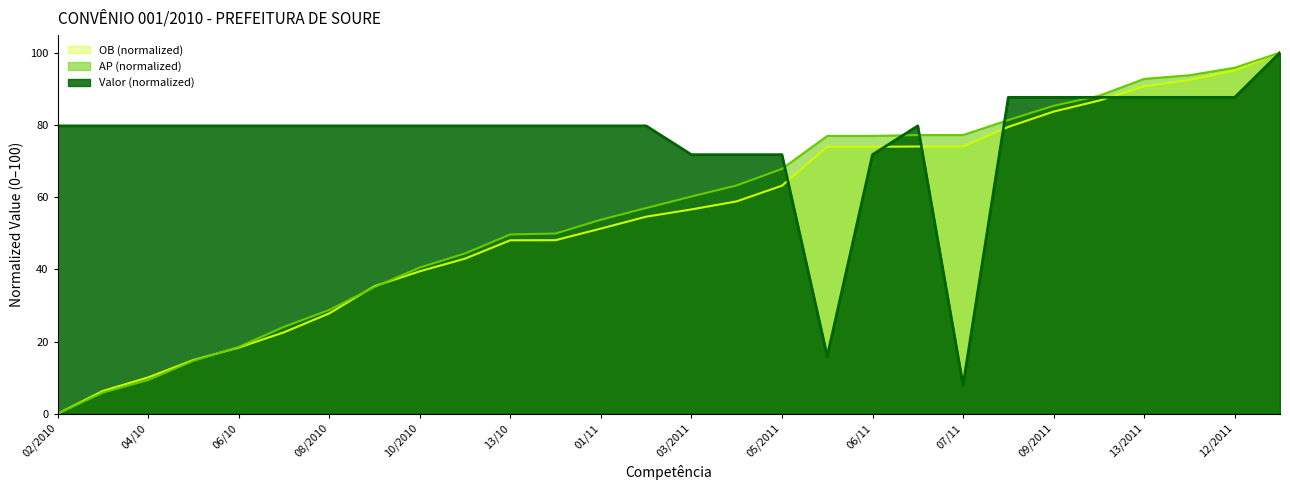

True or false: AP has a value of 95.8 at 12/2011.

True